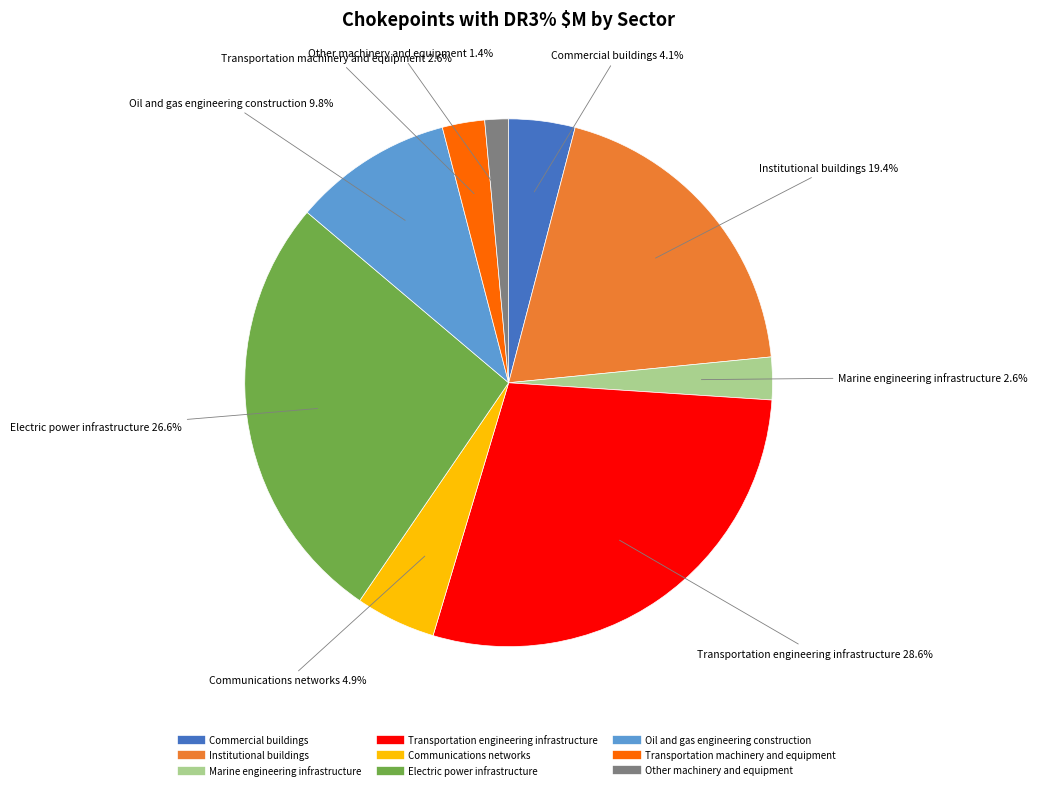

Which slice is the largest?

Transportation engineering infrastructure